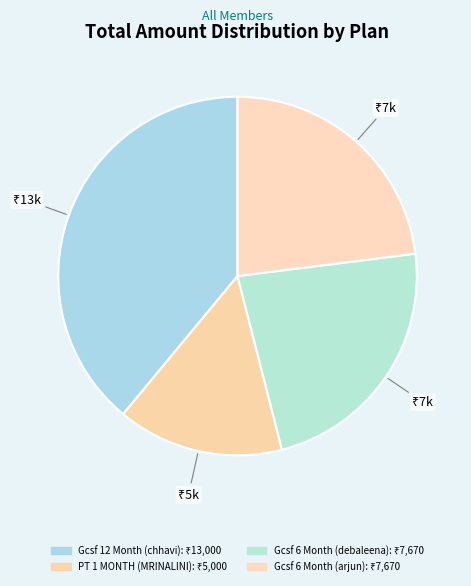

How many segments does this pie chart have?

4